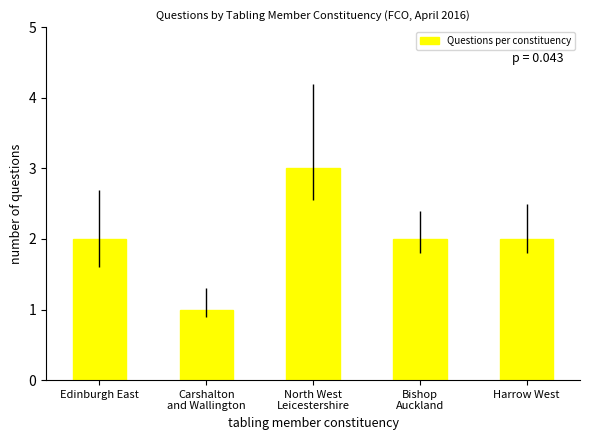

Reading left to right, list all the values displayed in this chart.

2	1	3	2	2